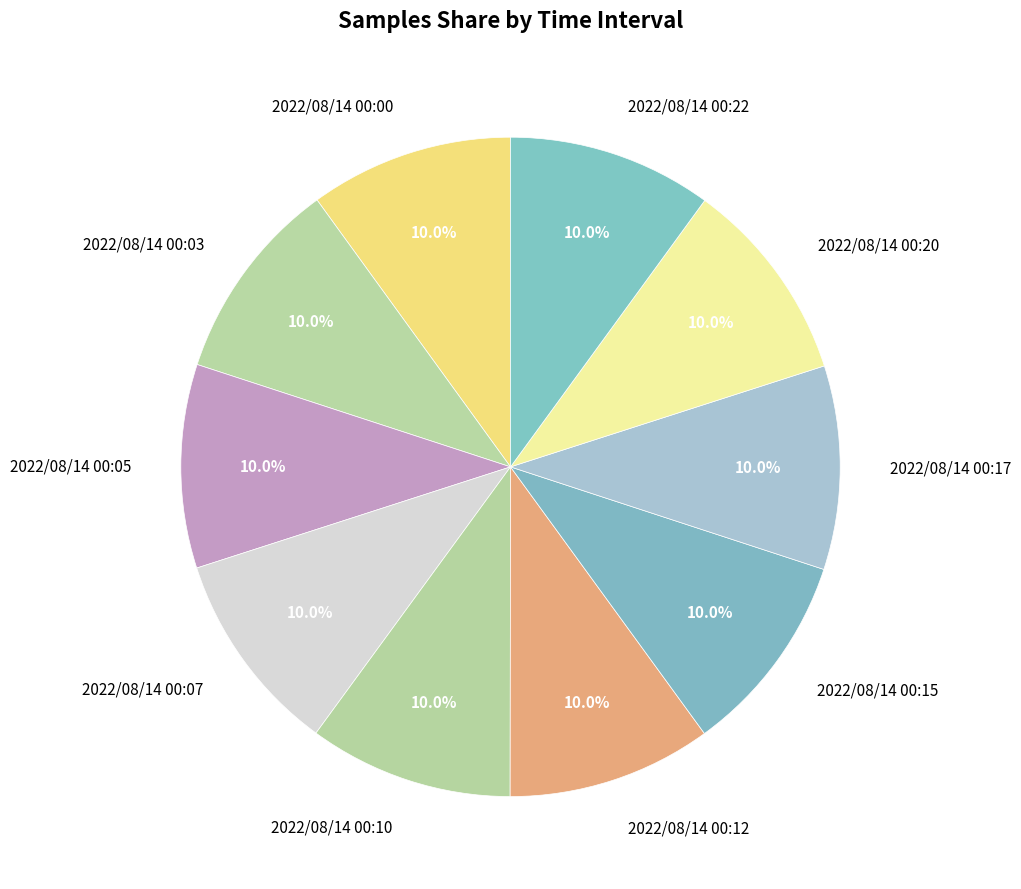

Approximately how many times larger is the value at 2022/08/14 00:17 compared to 2022/08/14 00:22?

1.0